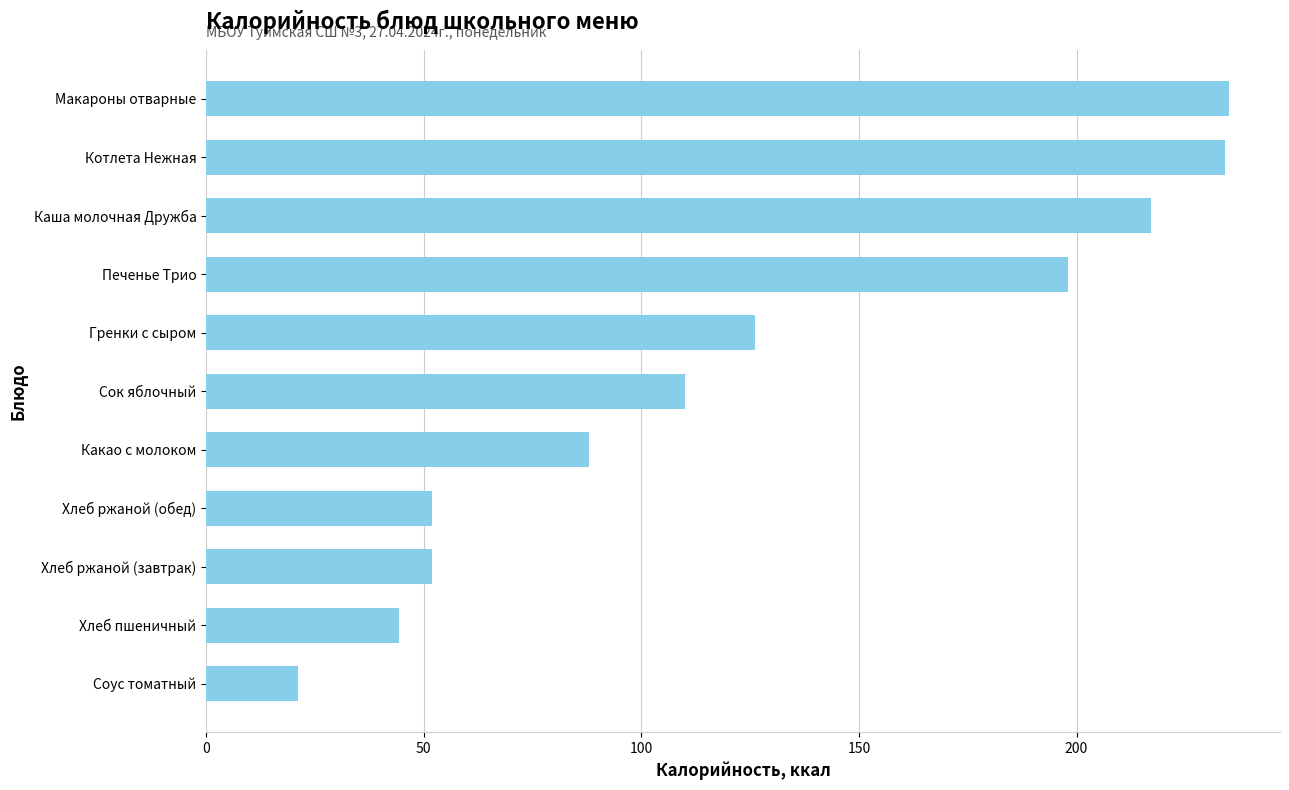

The chart shows a value of 52.0 at Хлеб ржаной (обед). True or false?

True